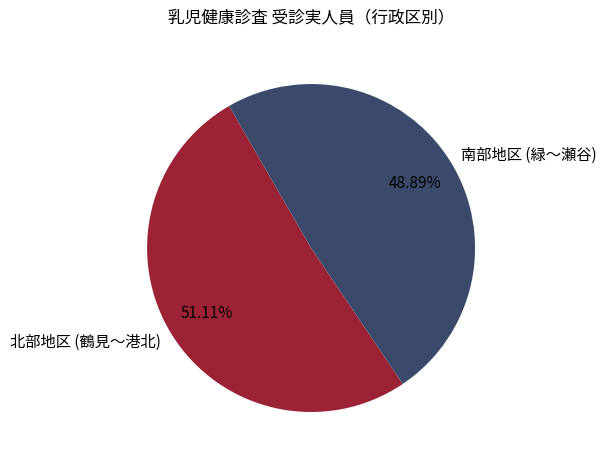

Between 北部地区 (鶴見～港北) and 南部地区 (緑～瀬谷), which is larger?

北部地区 (鶴見～港北)